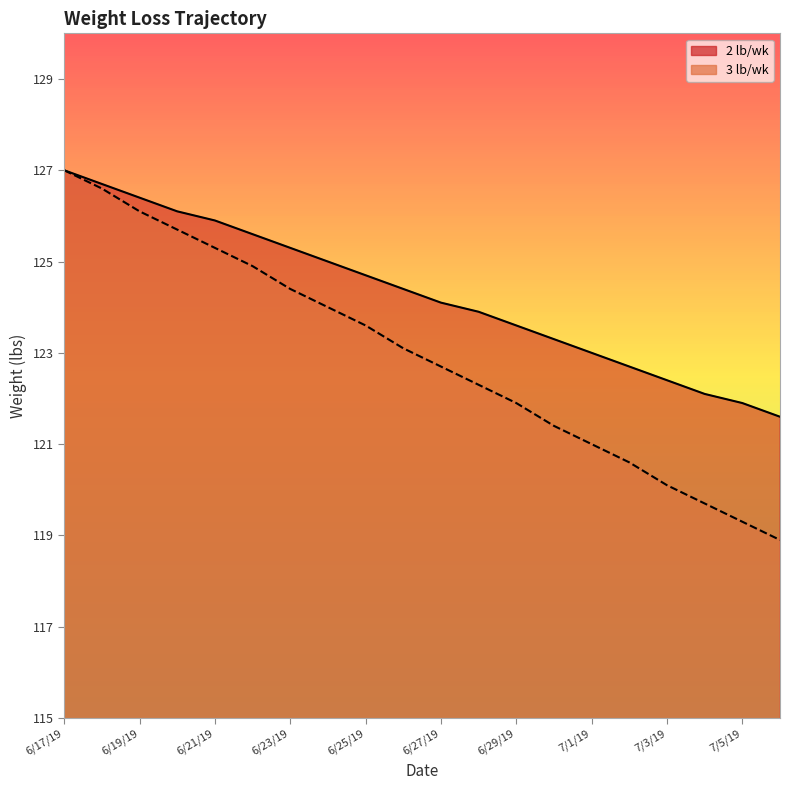

Between 6/19/19 and 7/3/19, which series saw the biggest shift?

3 lb/wk